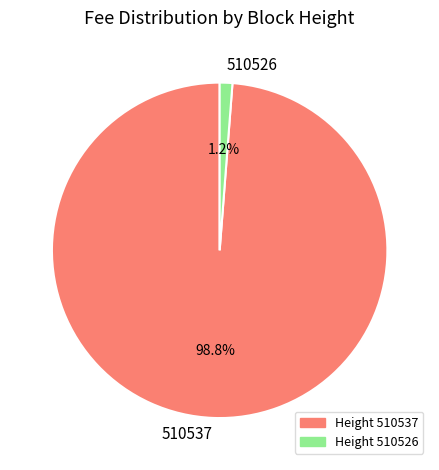

Is there any slice that represents more than half of the pie?

Yes